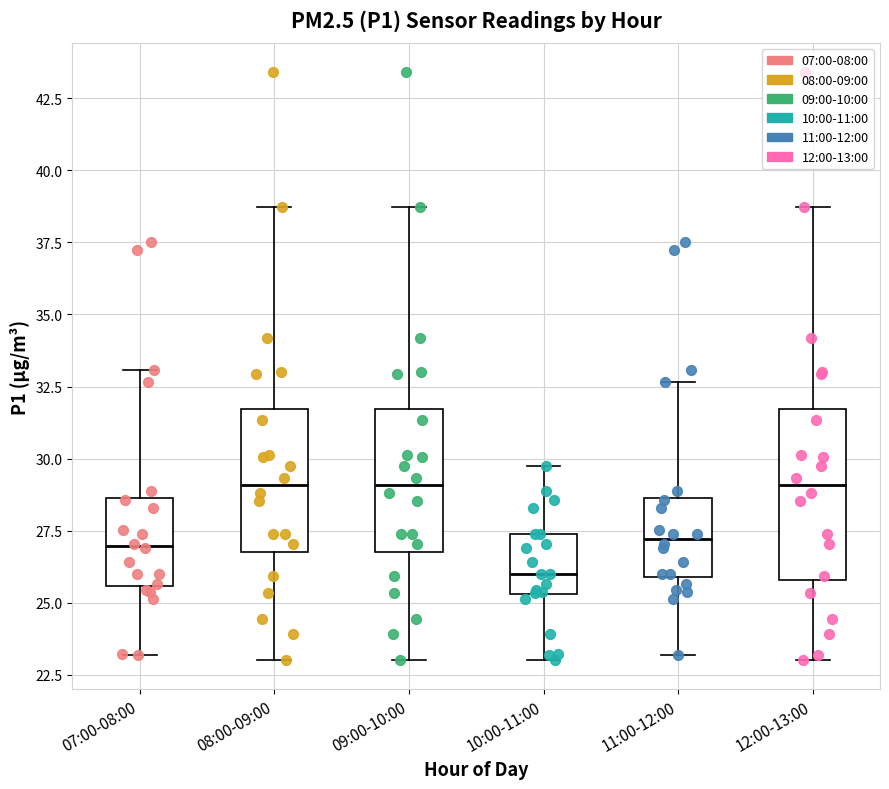

Reading left to right, transcribe this box plot: for each box, give where its median line is, the range the box spans, and where its two whiskers end, as read against the y-axis. The values are not printed on the chart, so give them approximately, as read against the axis.

07:00-08:00: median 27.0, box 25.5 to 28.5, whiskers 23.0 to 33.0
08:00-09:00: median 29.0, box 27.0 to 31.5, whiskers 23.0 to 38.5
09:00-10:00: median 29.0, box 27.0 to 31.5, whiskers 23.0 to 38.5
10:00-11:00: median 26.0, box 25.5 to 27.5, whiskers 23.0 to 29.5
11:00-12:00: median 27.0, box 26.0 to 28.5, whiskers 23.0 to 32.5
12:00-13:00: median 29.0, box 26.0 to 31.5, whiskers 23.0 to 38.5